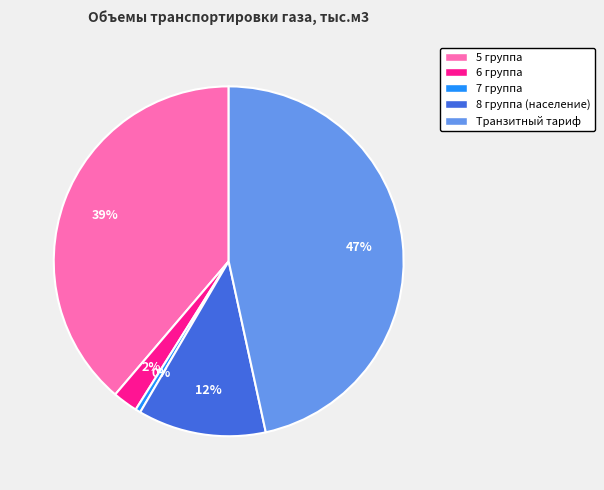

Does 8 группа (население) represent more than half of the total?

No